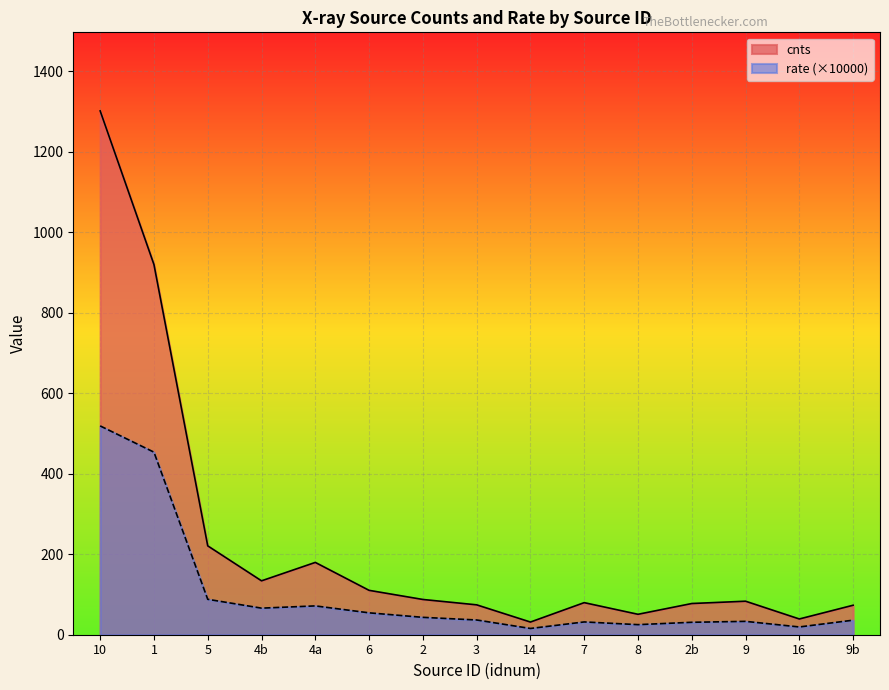

At how many categories does at least one series exceed 440?

2